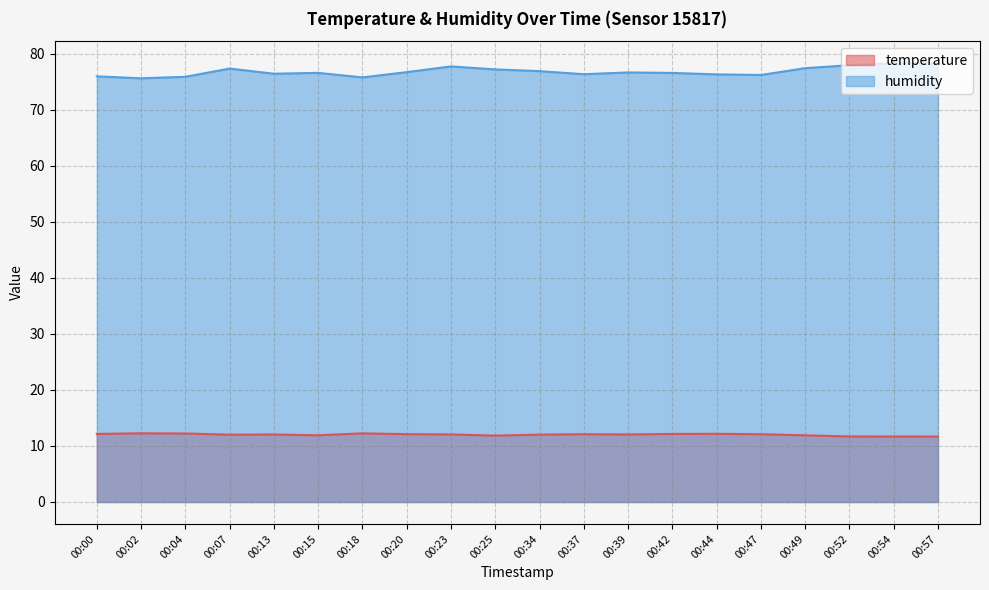

What is the average value of the temperature series?

12.0